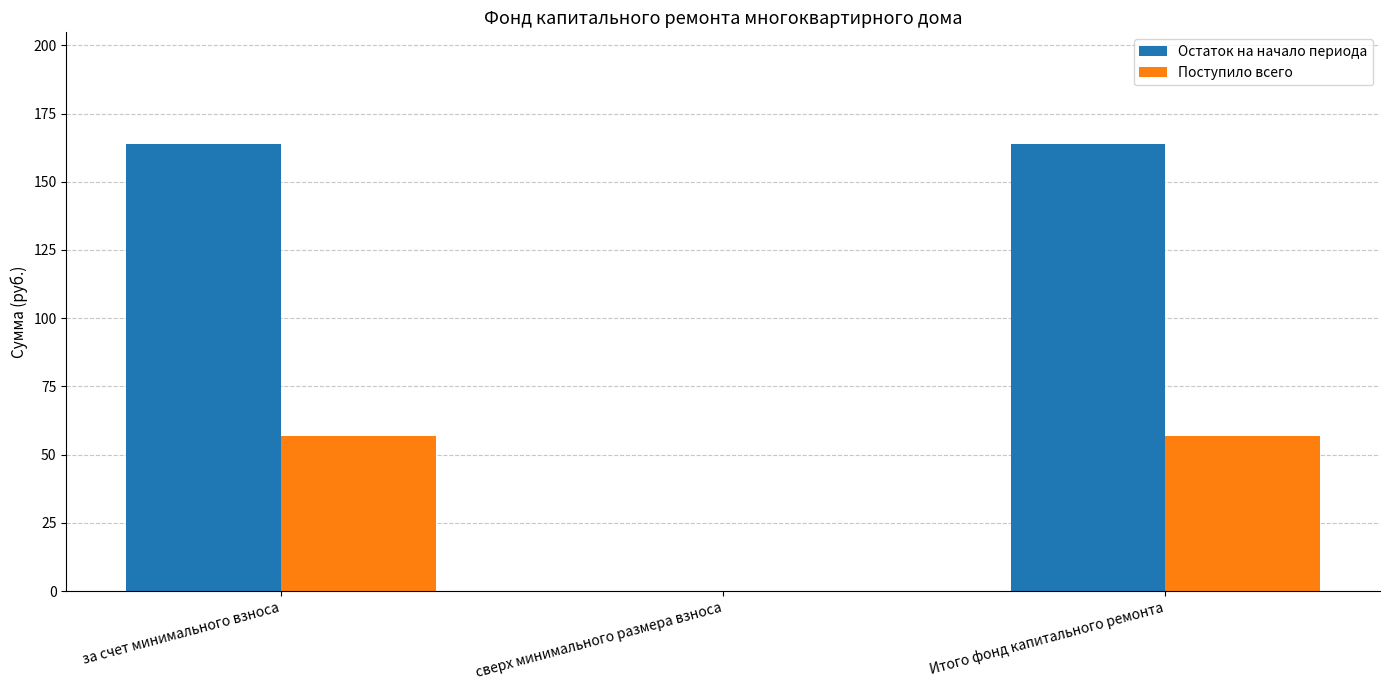

Is it true that Остаток на начало периода equals 163.8 at Итого фонд капитального ремонта?

True